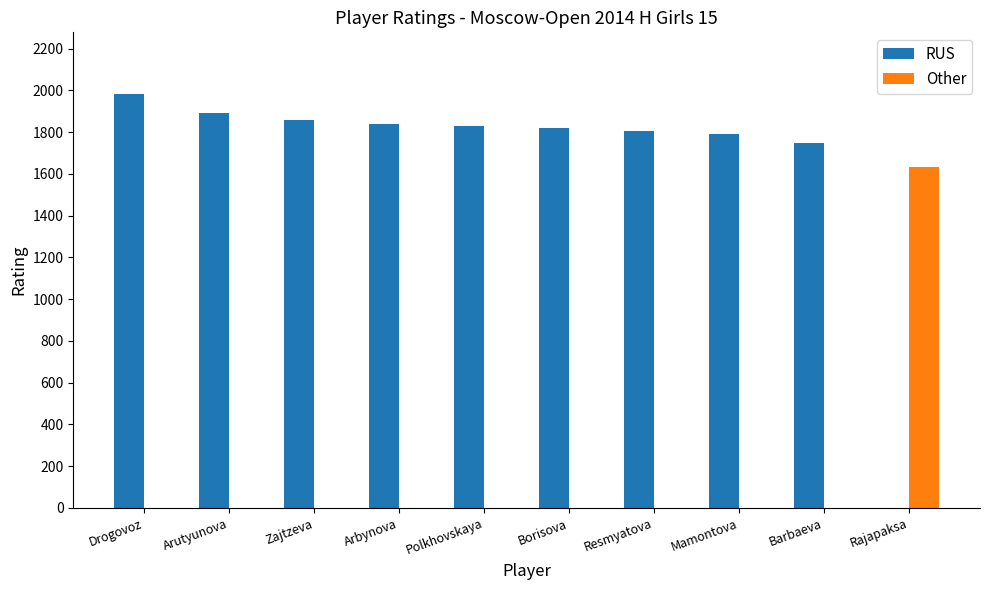

What is the total value across all series at Arbynova?

1837